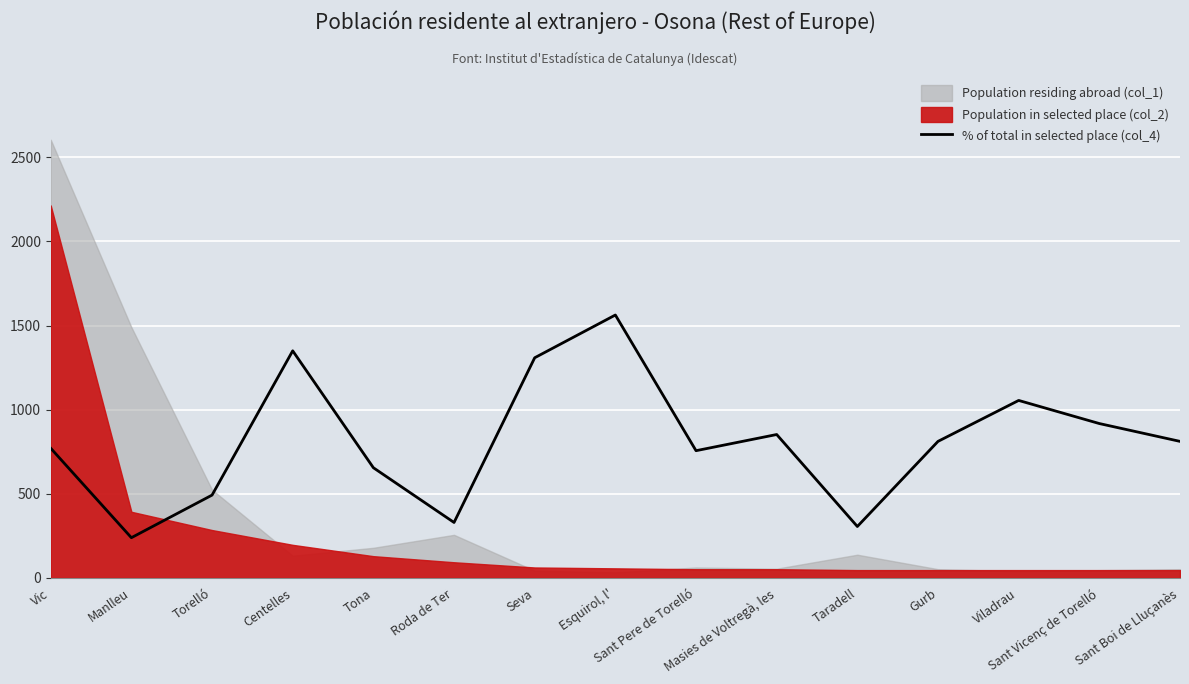

What position from the left is Sant Pere de Torelló?

9